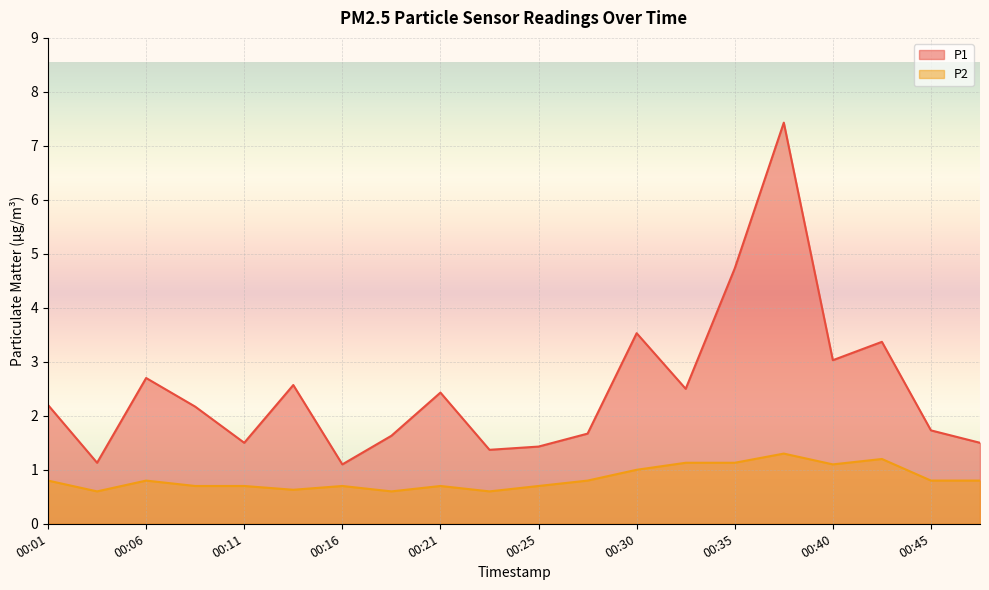

Is it true that P1 equals 0.8 at 00:11?

False